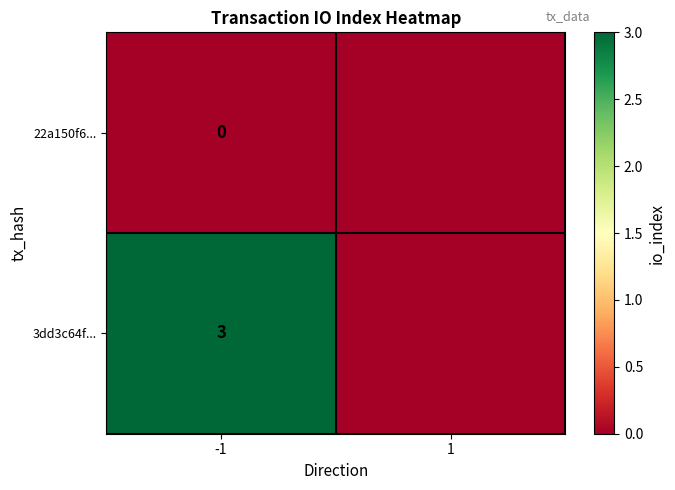

What is the total value across all series at -1?

3